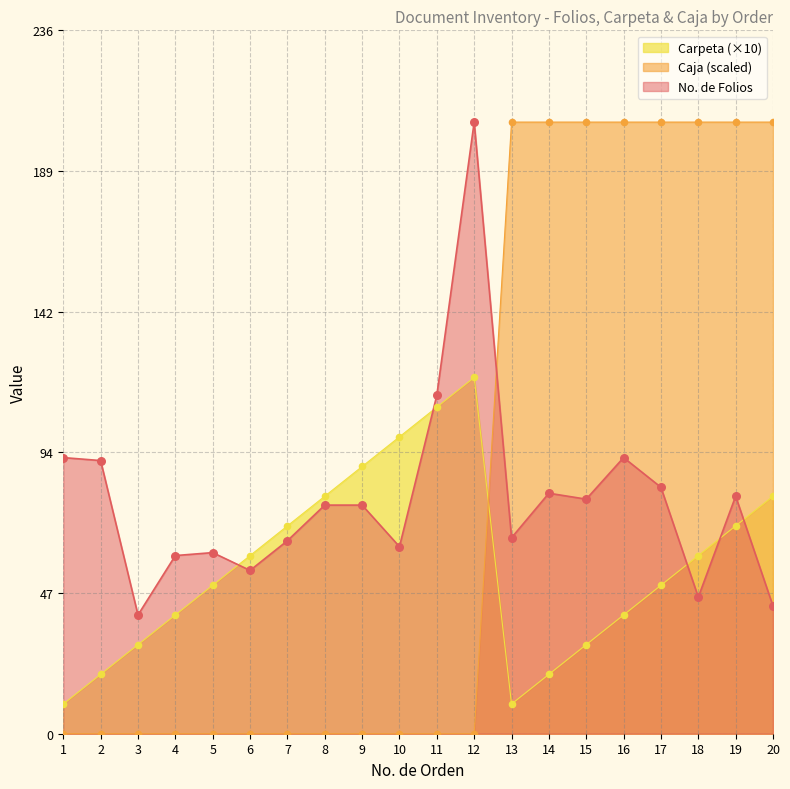

Is the value of Caja at 12 greater than the value of No. de Folios at 10?

No